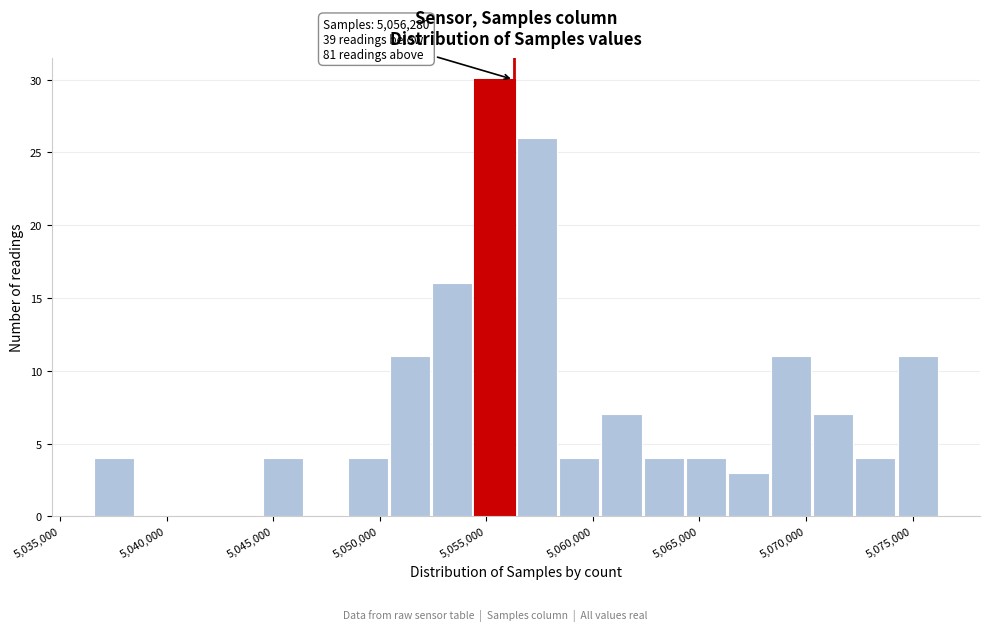

Around what value on the x-axis is the tallest bar? Give the approximate position of its centre, as read against the axis.

5055500